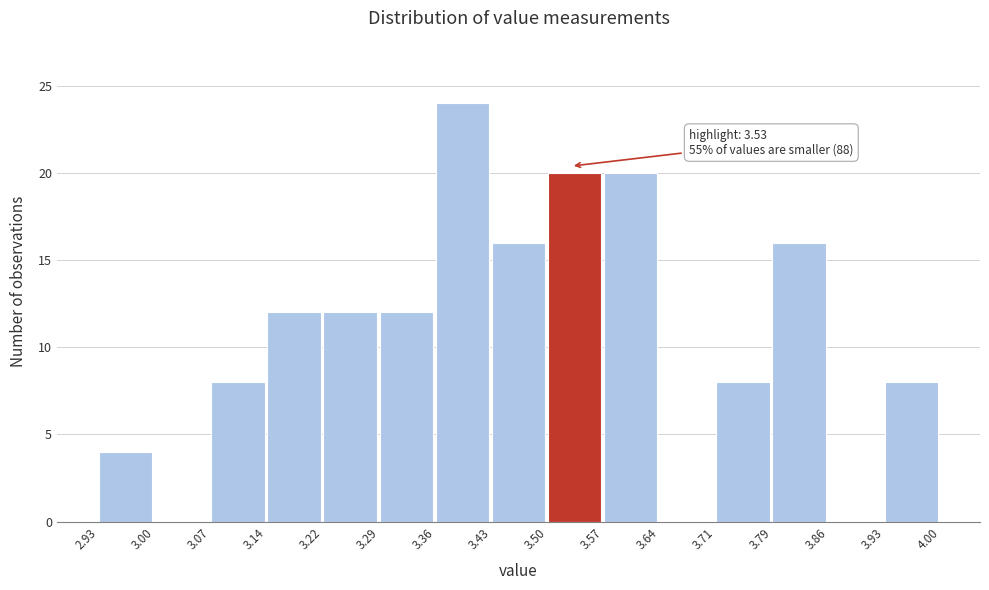

Over which range of the x-axis is the bar tallest?

3.36 to 3.43